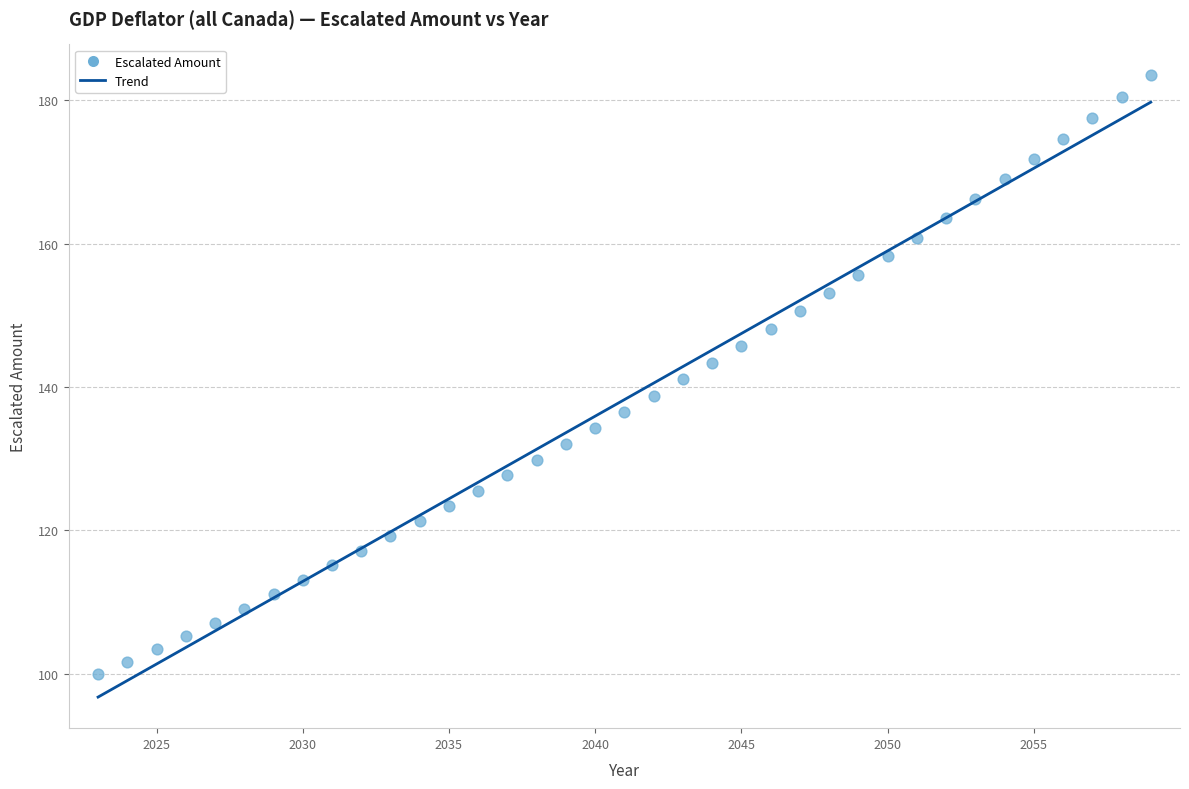

What is the range of X values (max minus min)?

36.0